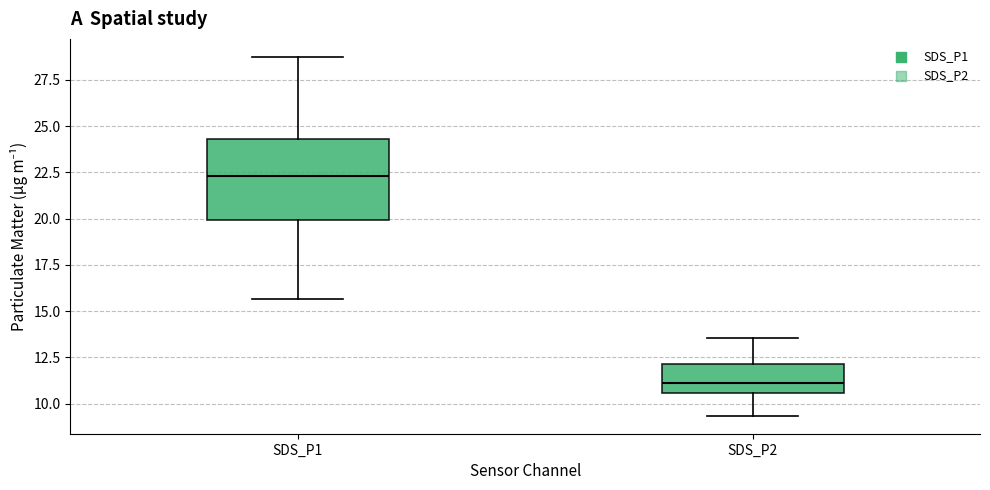

Where does the lower whisker of the box for SDS_P2 end on the y-axis? The values are not printed on the chart, so give them approximately, as read against the axis.

9.5